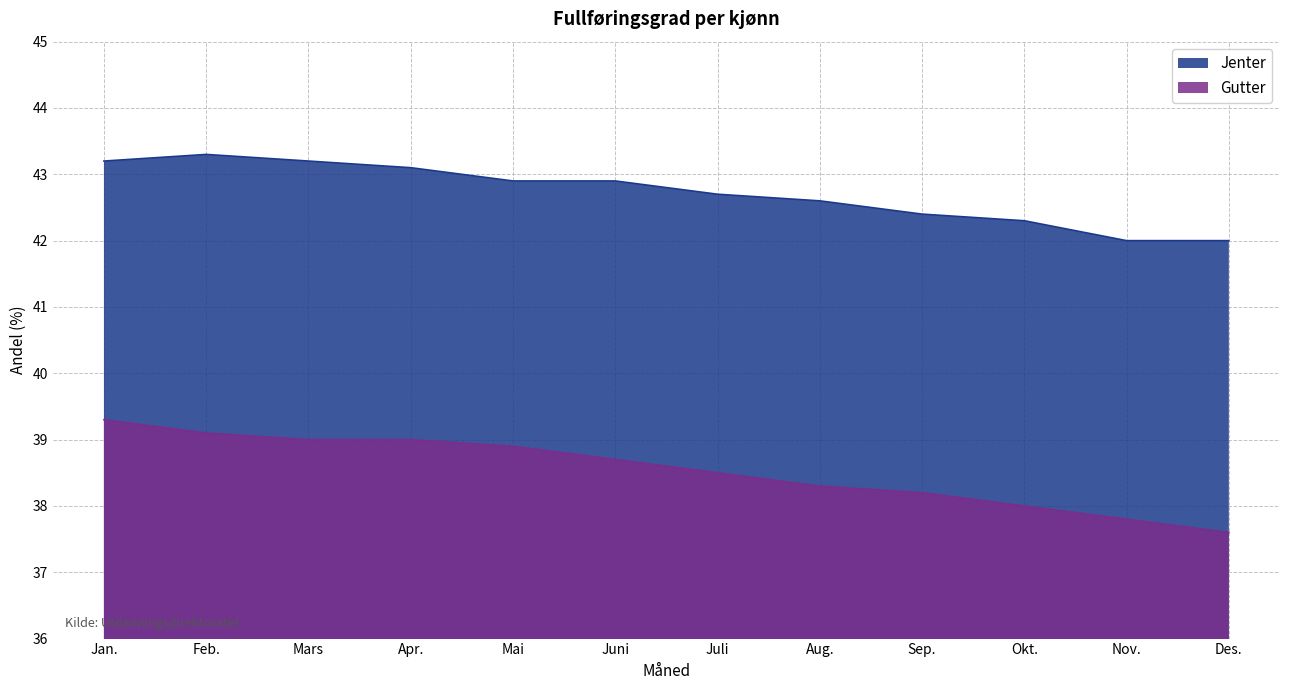

List the series in order of their peak value, lowest first.

Gutter, Jenter